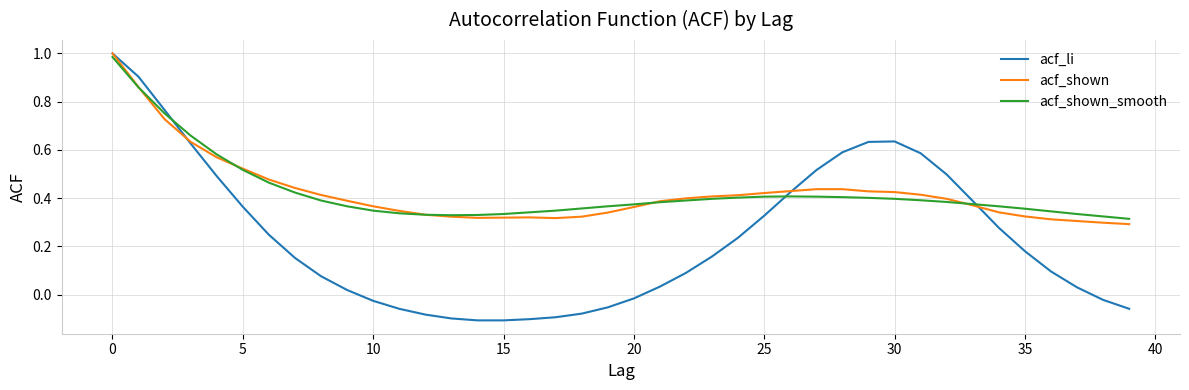

Which series has the largest range (max minus min)?

acf_li